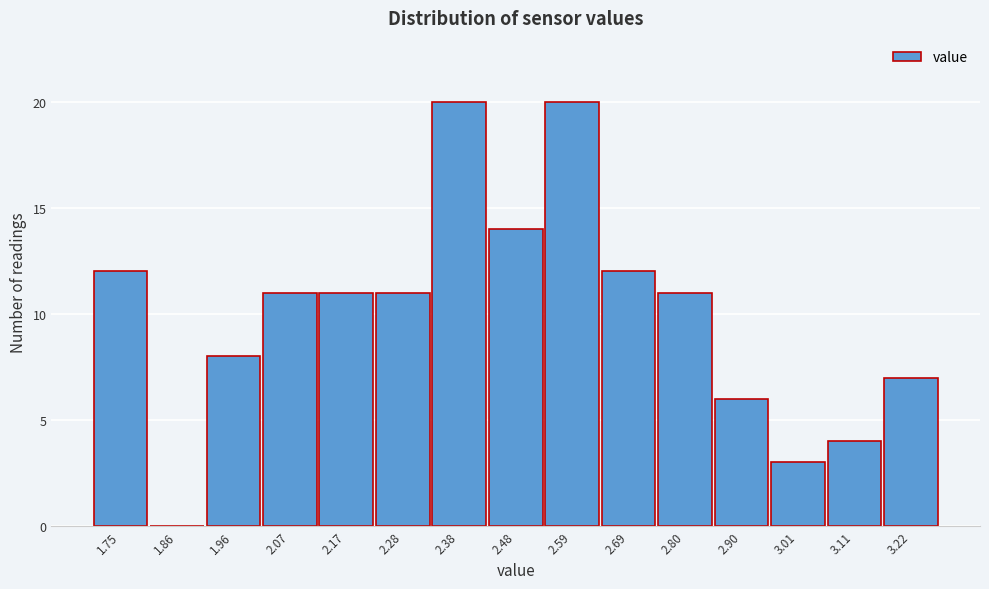

Reading left to right, list every bar in this chart as the range it spans on the x-axis followed by its height. Neither the bar edges nor the heights are printed on the chart, so give them approximately, as read against the axes.

1.70 to 1.80: 12
1.80 to 1.90: 0
1.90 to 2.02: 8
2.02 to 2.12: 11
2.12 to 2.22: 11
2.22 to 2.32: 11
2.32 to 2.44: 20
2.44 to 2.54: 14
2.54 to 2.64: 20
2.64 to 2.74: 12
2.74 to 2.86: 11
2.86 to 2.96: 6
2.96 to 3.06: 3
3.06 to 3.16: 4
3.16 to 3.28: 7